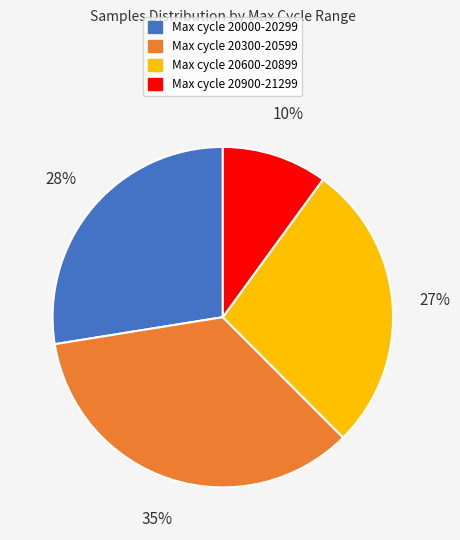

To the nearest percent, what is the difference between the largest and smallest slice percentages?

25%